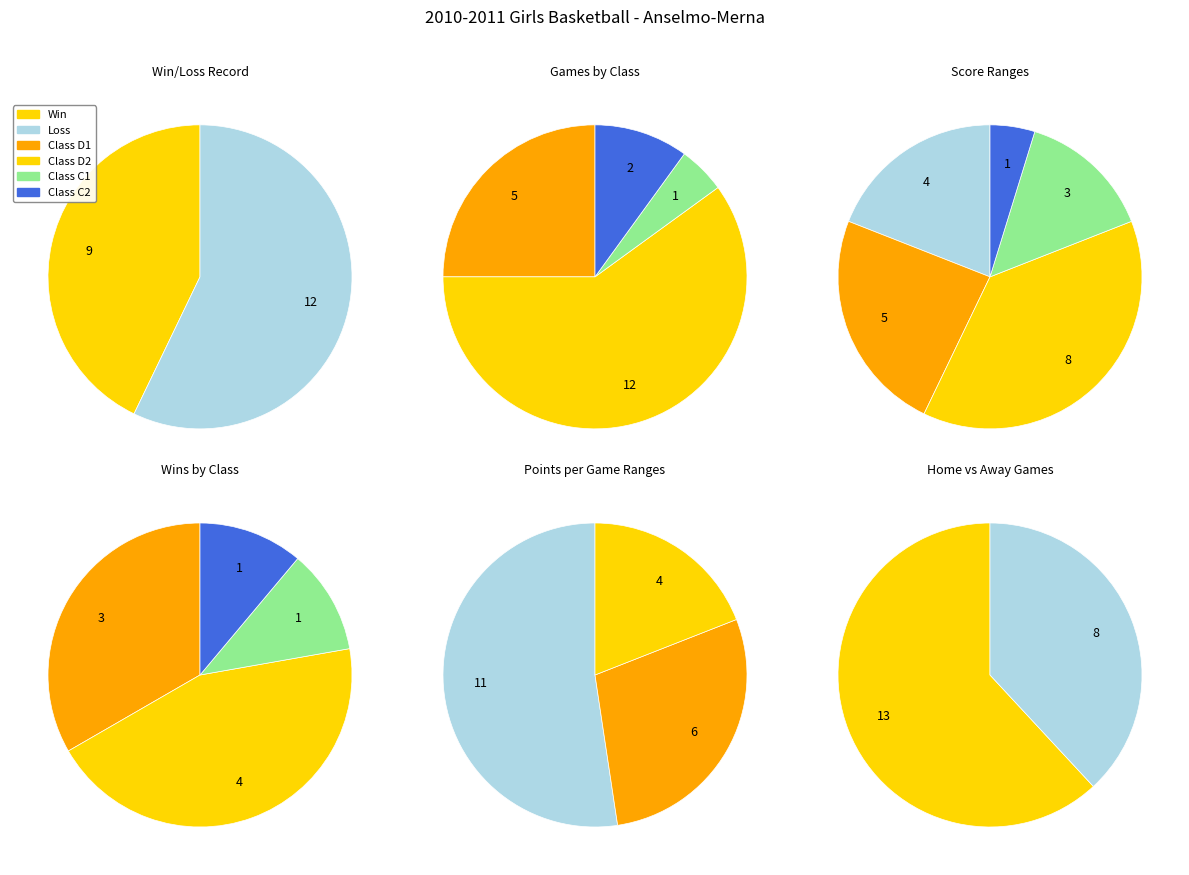

Do W and L together represent more than half of the pie?

Yes